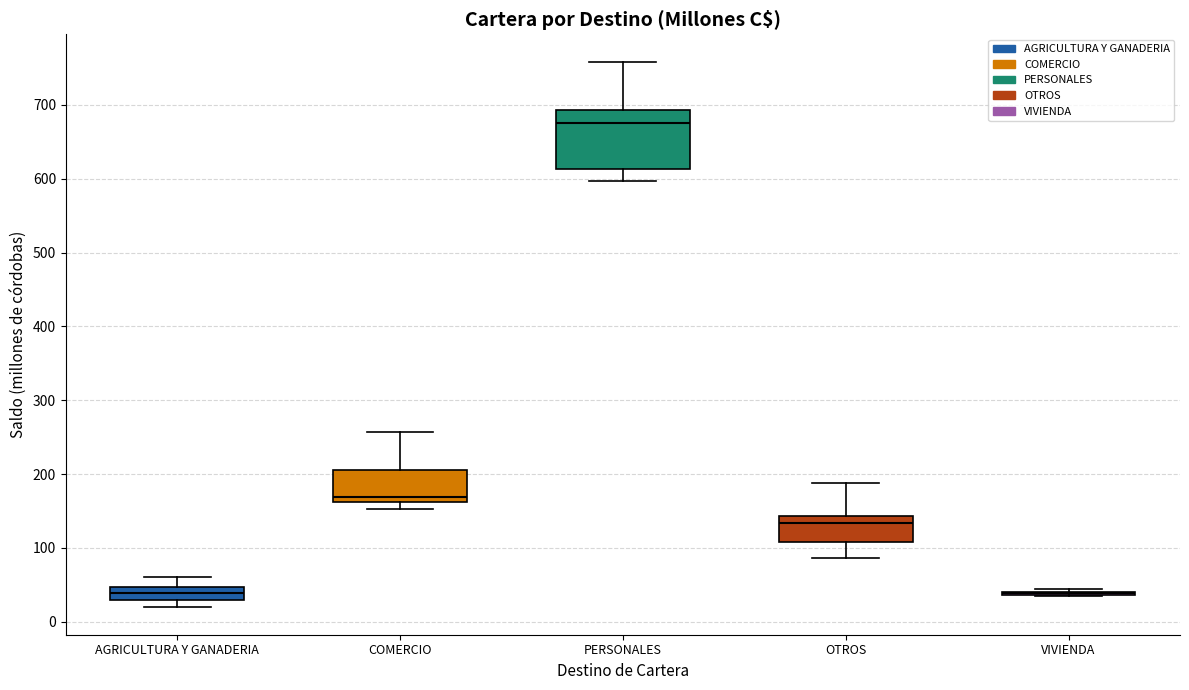

Comparing the boxes themselves (not the whiskers), which one is the tallest?

PERSONALES